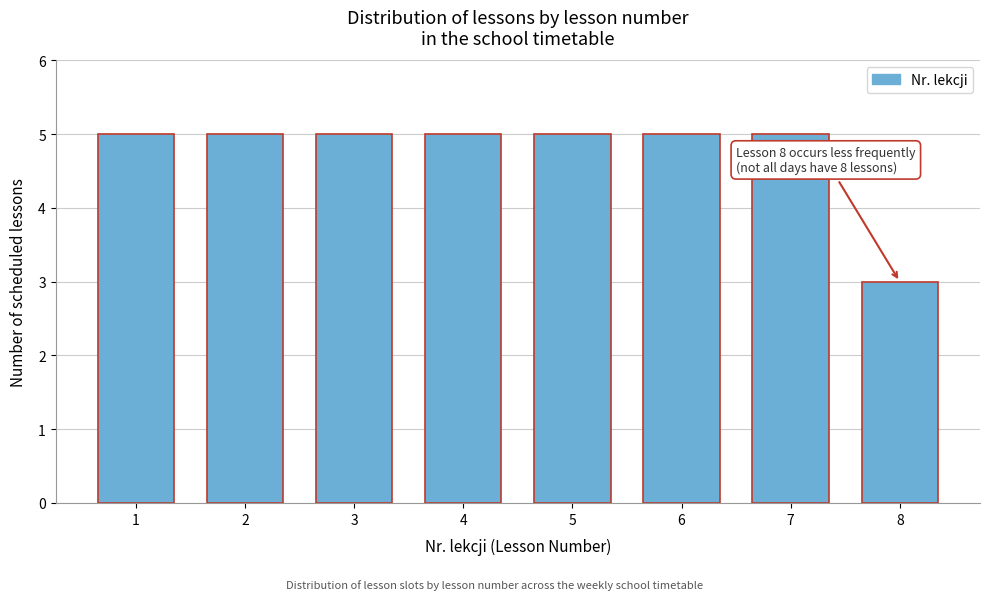

Reading left to right, list all the values displayed in this chart.

5	5	5	5	5	5	5	3